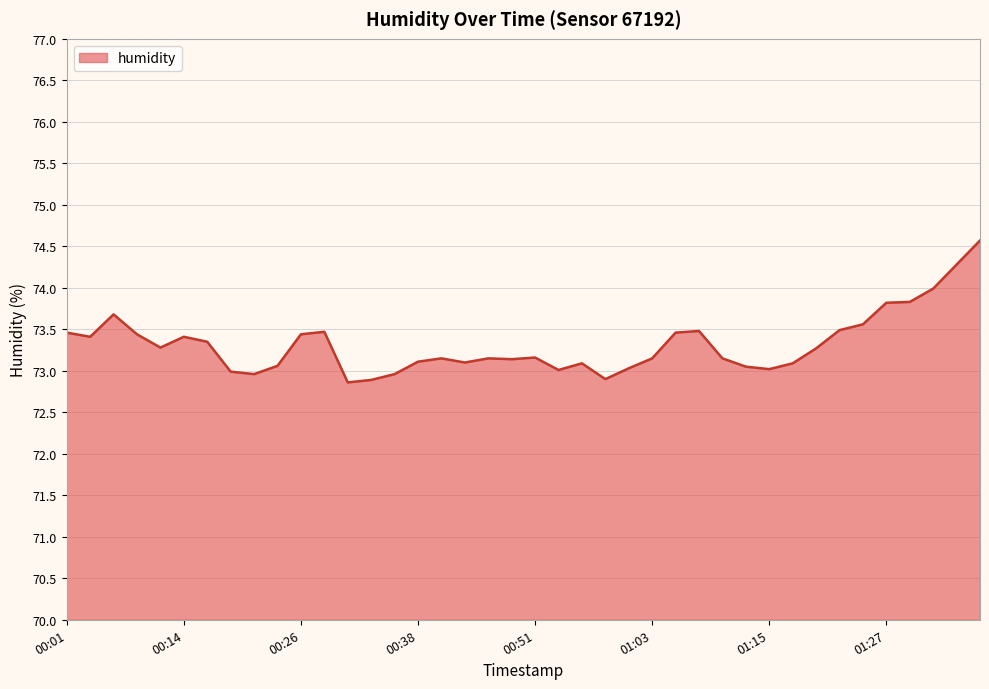

What is the maximum value shown in the chart?

74.6